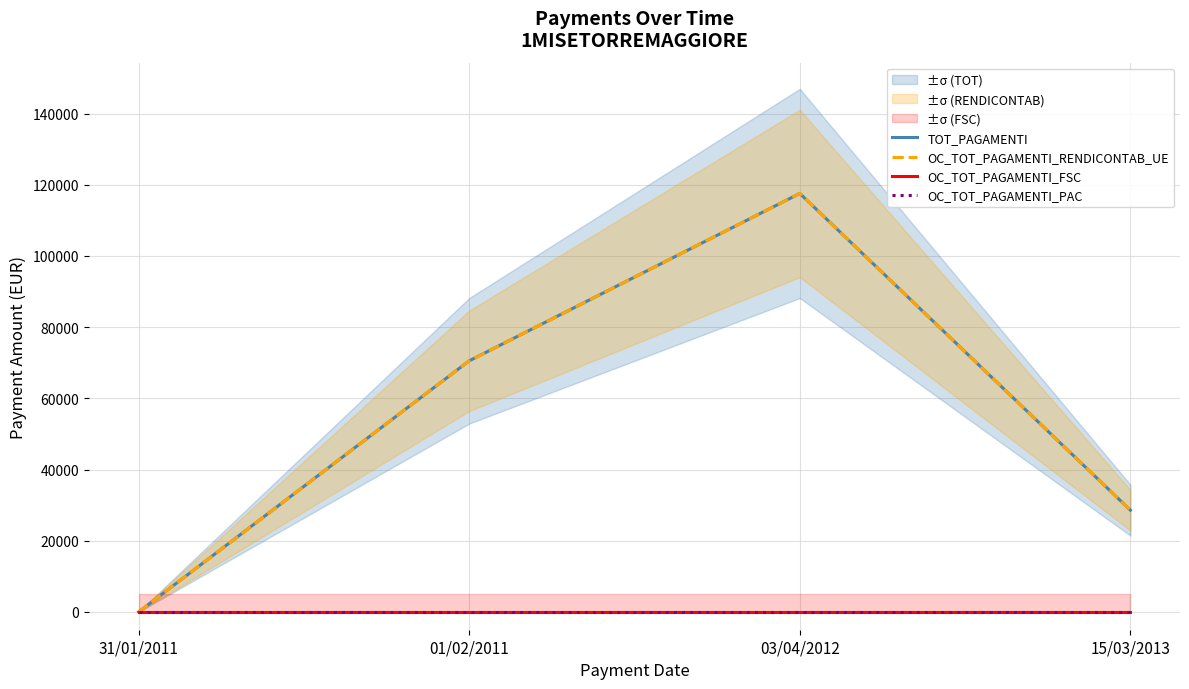

Is the value of OC_TOT_PAGAMENTI_RENDICONTAB_UE at 01/02/2011 greater than the value of OC_TOT_PAGAMENTI_PAC at 01/02/2011?

Yes